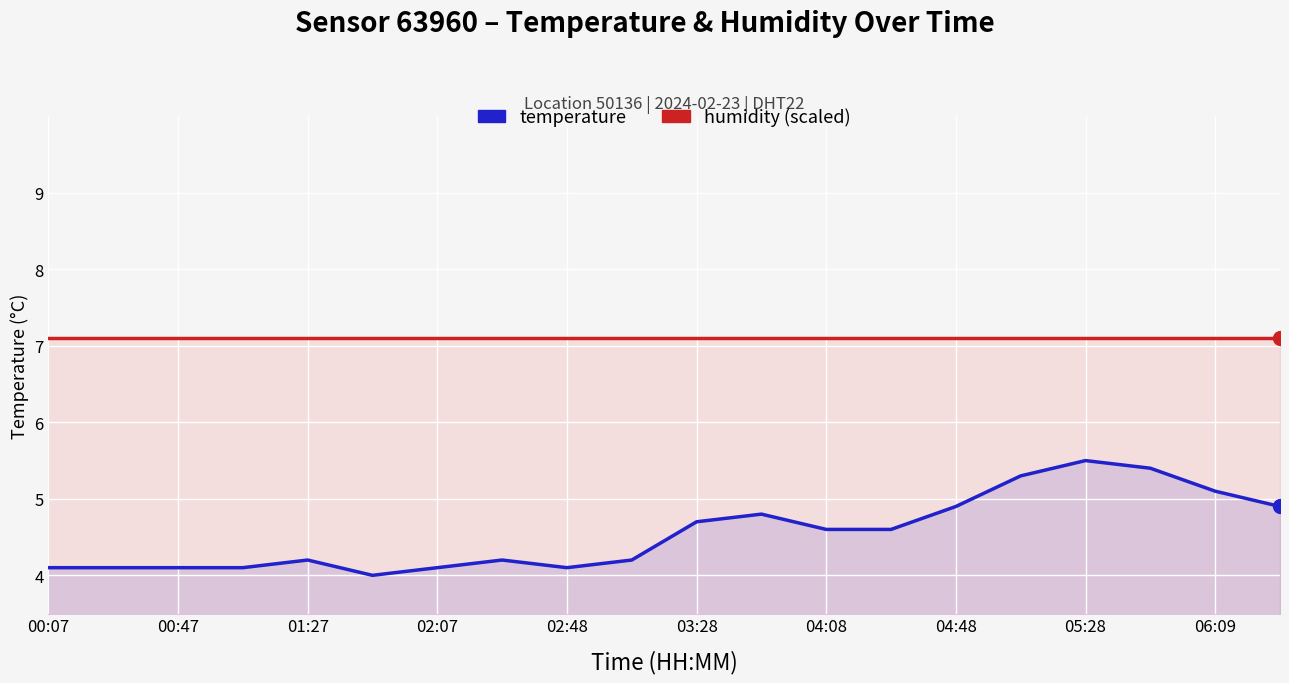

Which series reaches the minimum Y coordinate?

temperature